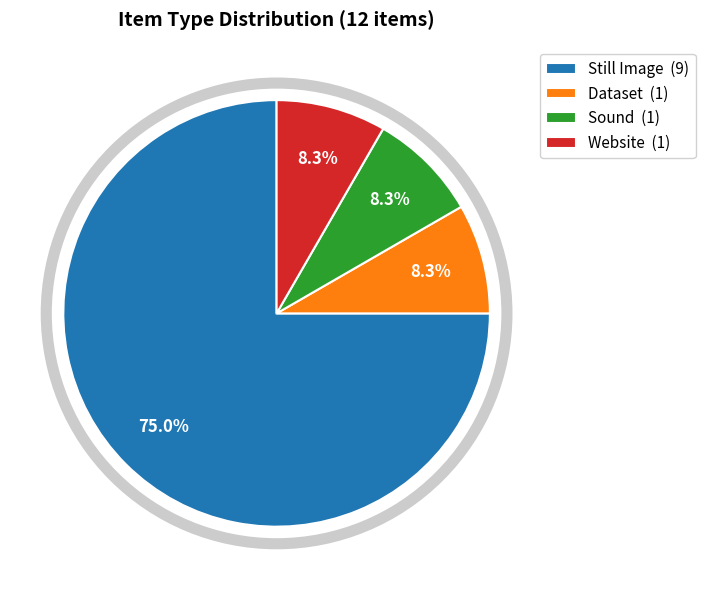

Approximately how many times larger is the value at Website compared to Dataset?

1.0